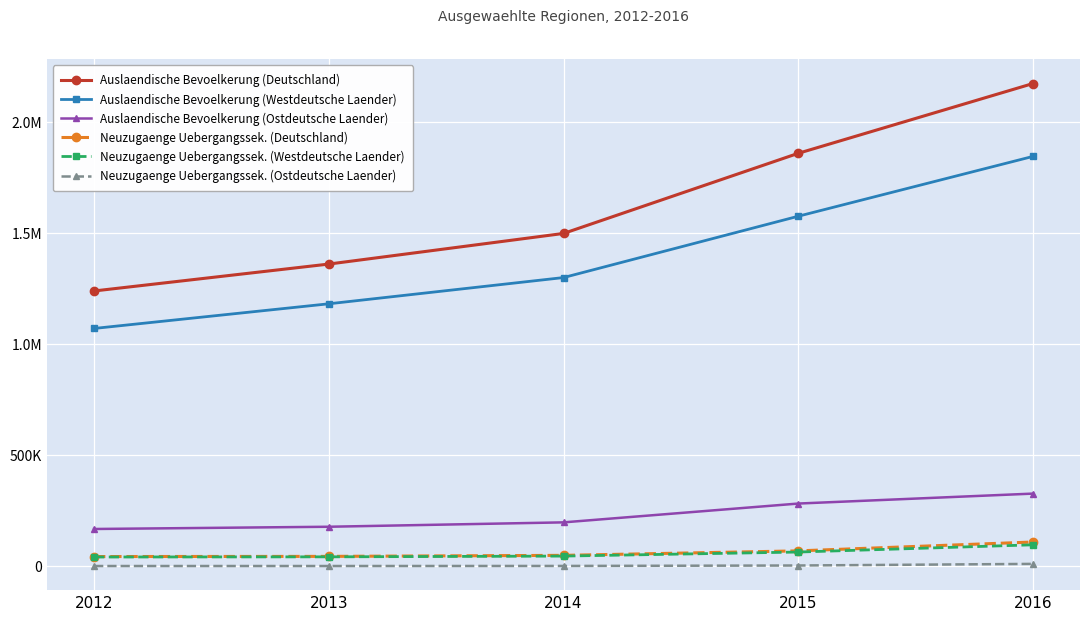

What are all the series names shown in the legend?

Auslaendische Bevoelkerung (Deutschland), Auslaendische Bevoelkerung (Westdeutsche Laender), Auslaendische Bevoelkerung (Ostdeutsche Laender), Neuzugaenge Uebergangssek. (Deutschland), Neuzugaenge Uebergangssek. (Westdeutsche Laender), Neuzugaenge Uebergangssek. (Ostdeutsche Laender)